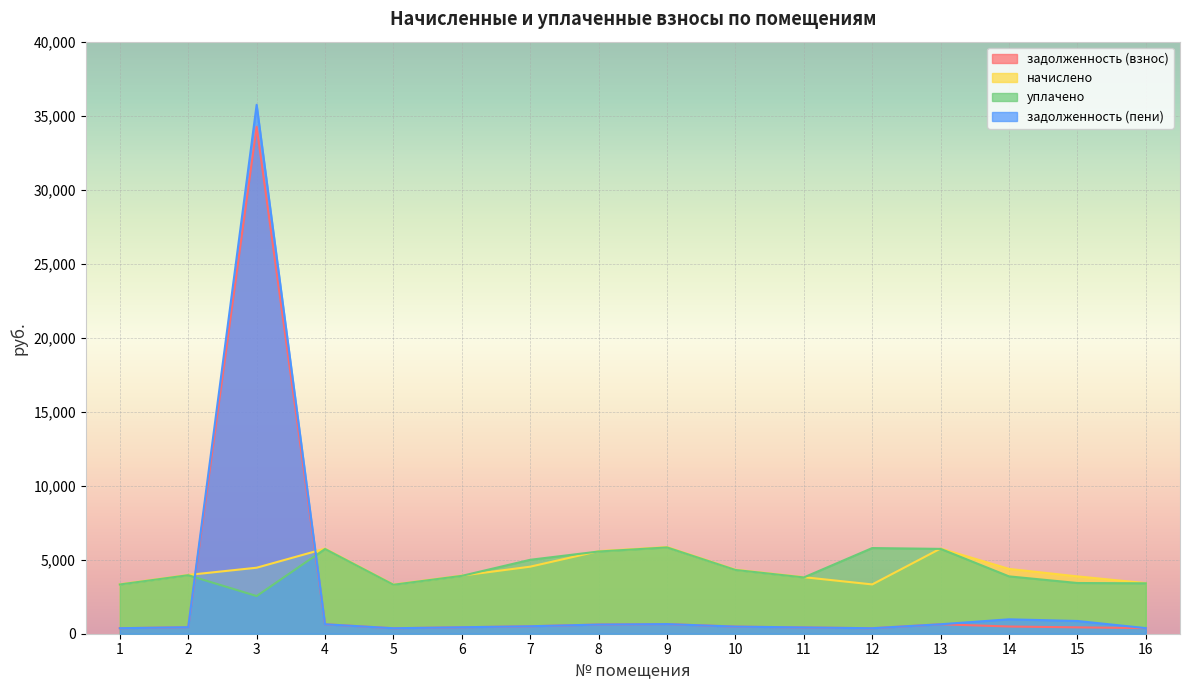

What is the value of the задолженность (взнос) point at the 12th from the left?

370.1